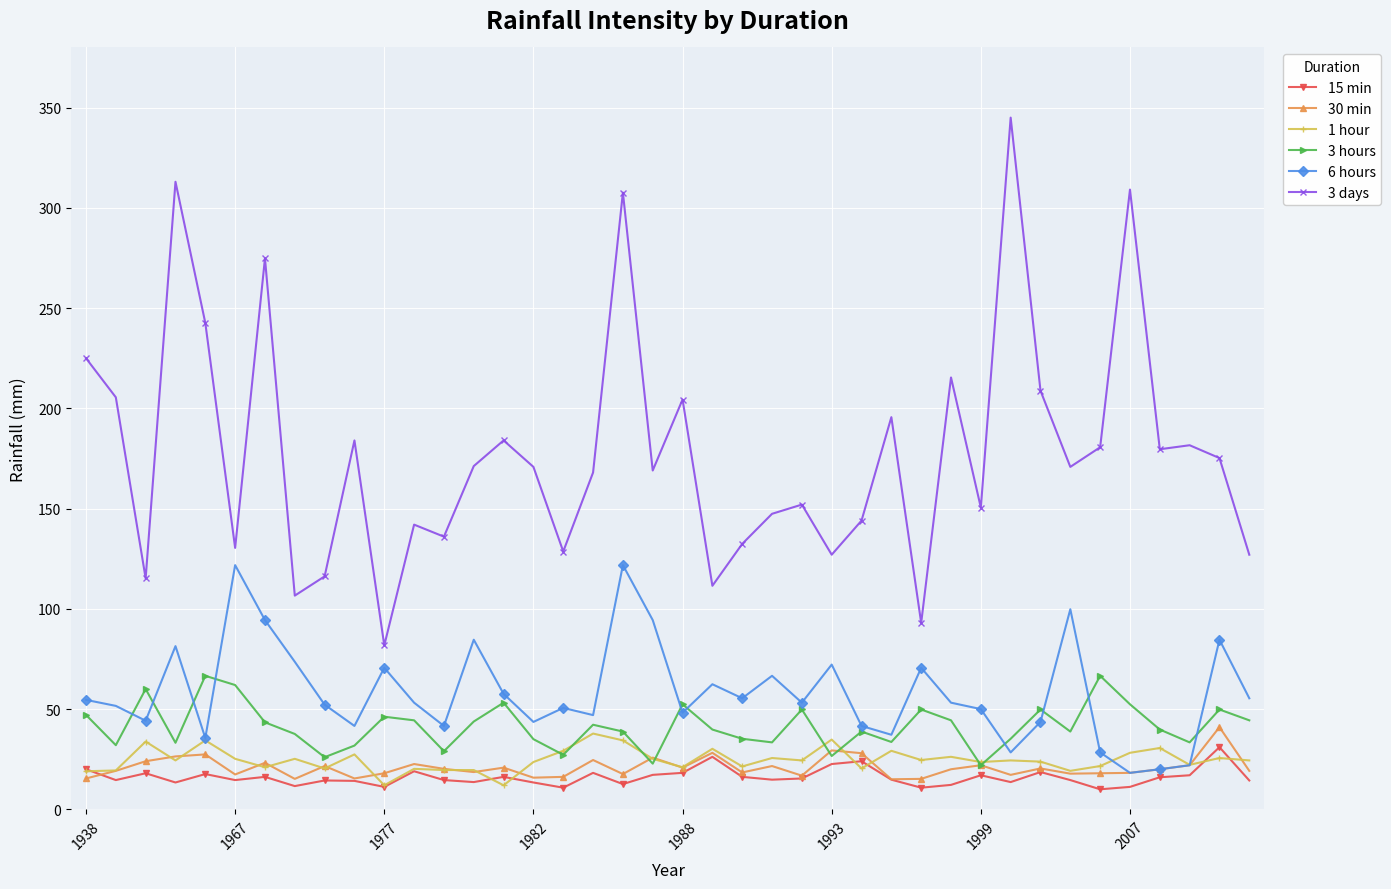

Which series has the widest spread of values?

3 days